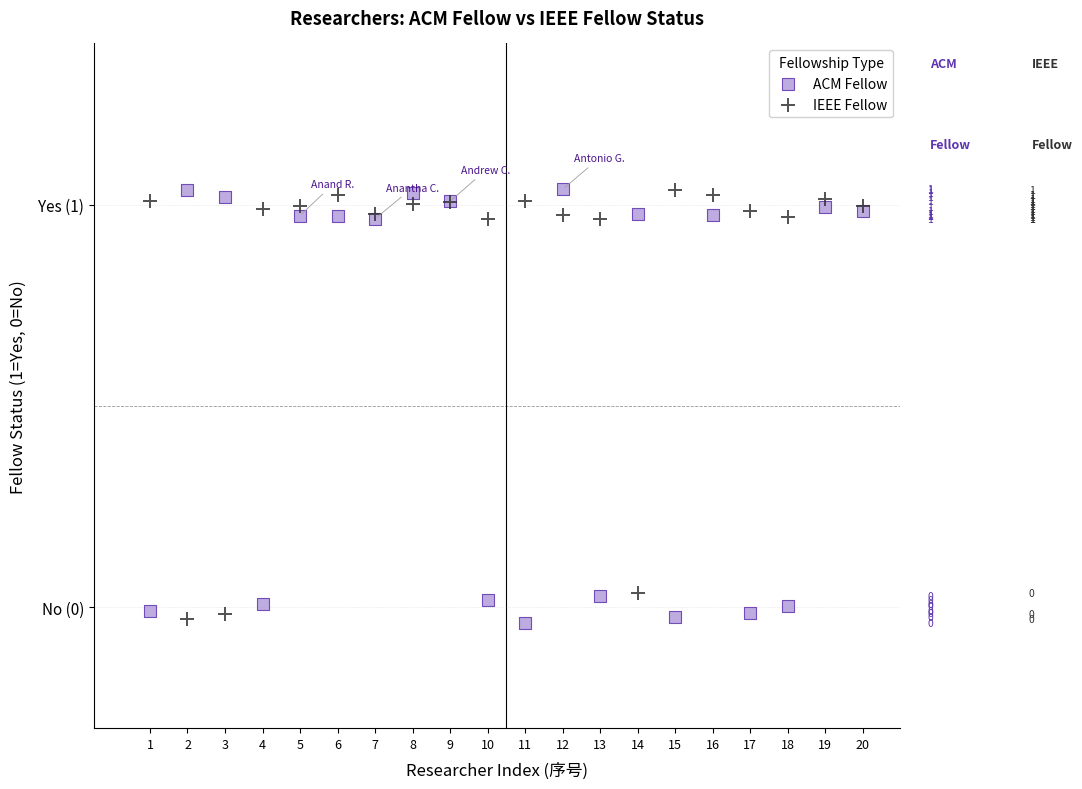

What are all the series names shown in the legend?

ACM Fellow, IEEE Fellow